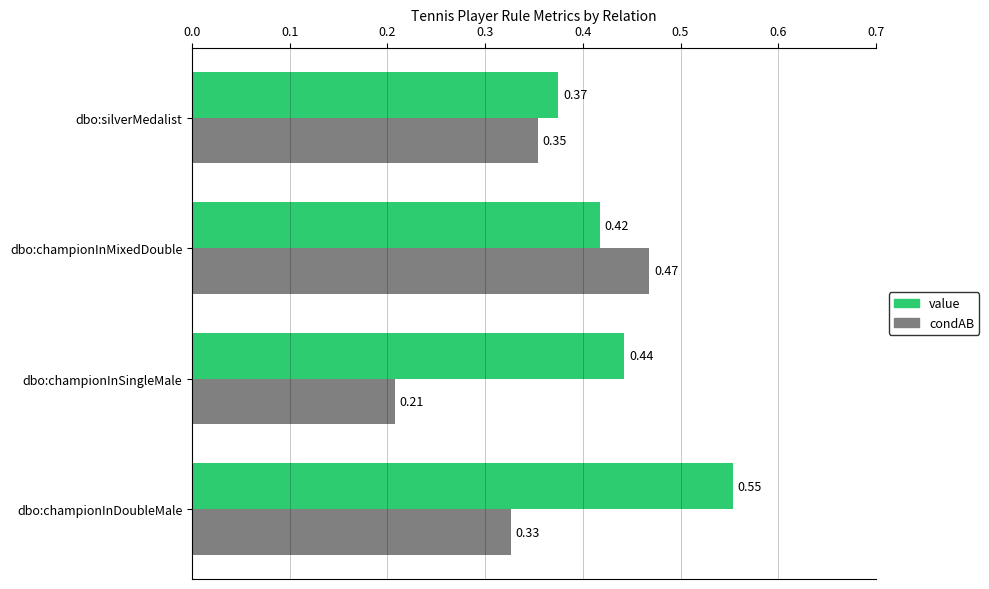

At how many categories does at least one series exceed 0?

4